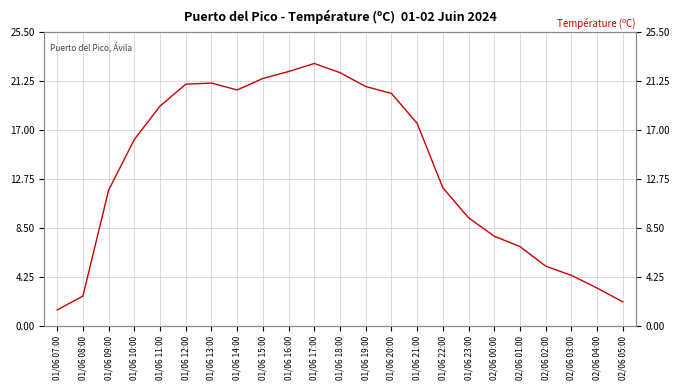

What is the smallest value displayed?

1.4